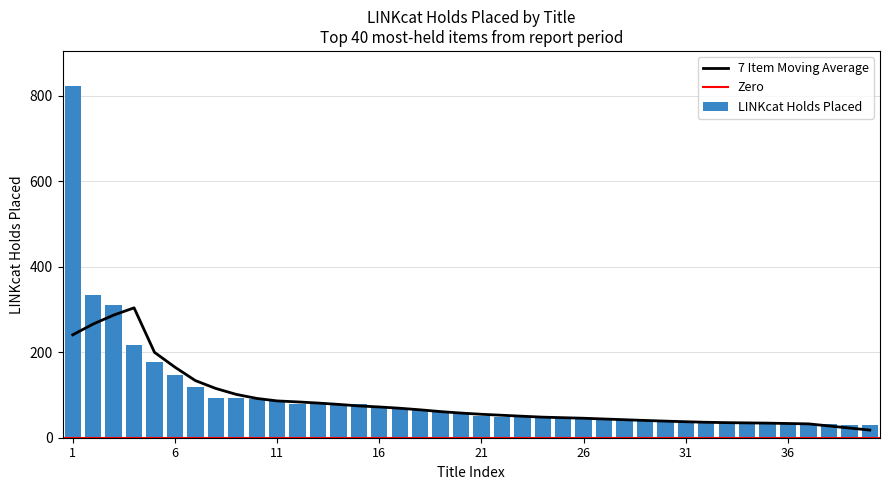

Reading left to right, list all the values displayed in this chart.

823	335	310	218	177	146	119	94	92	90	89	80	80	78	78	73	68	64	63	59	52	49	49	48	48	47	44	43	40	37	36	36	36	34	34	34	33	32	30	30